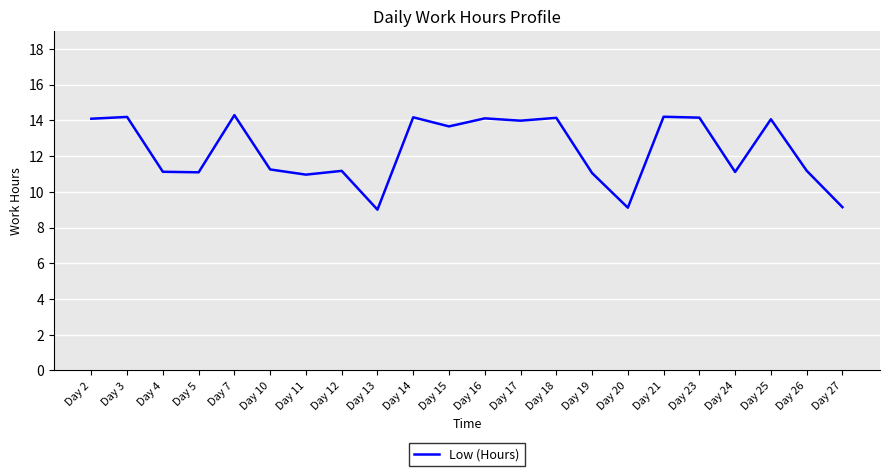

What is the difference between the values at Day 5 and Day 25?

3.0